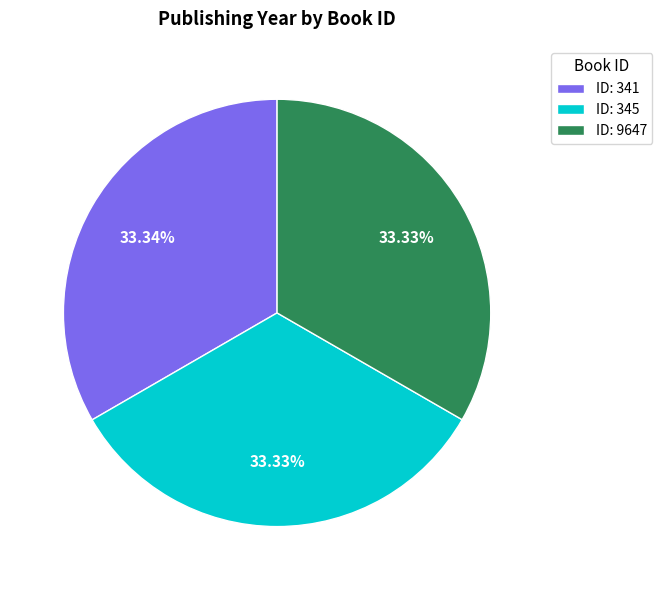

Do ID: 345 and ID: 9647 together represent more than half of the pie?

Yes